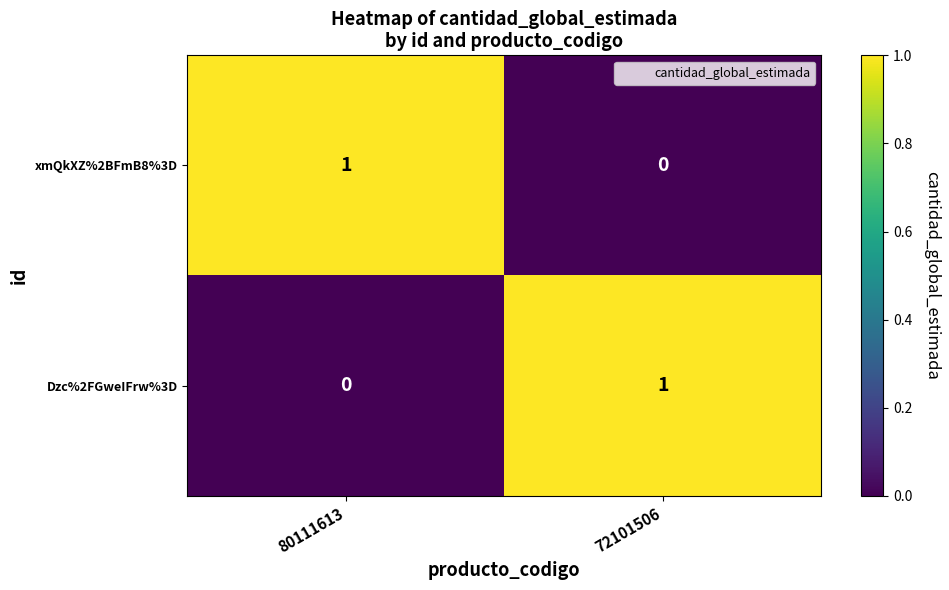

Reading right to left, list all the values displayed in this chart.

xmQkXZ%2BFmB8%3D: 0	1
Dzc%2FGweIFrw%3D: 1	0